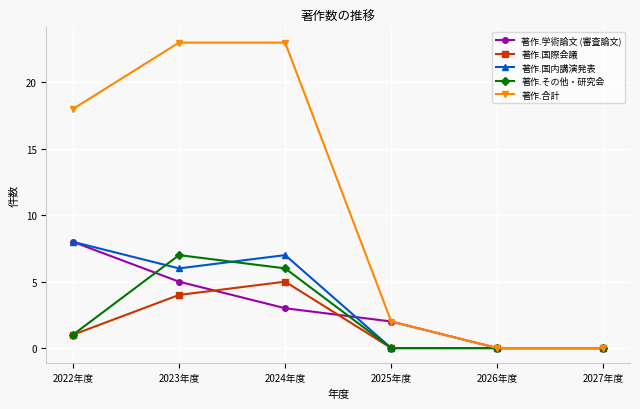

Between 2023年度 and 2027年度, which series saw the biggest shift?

著作.合計